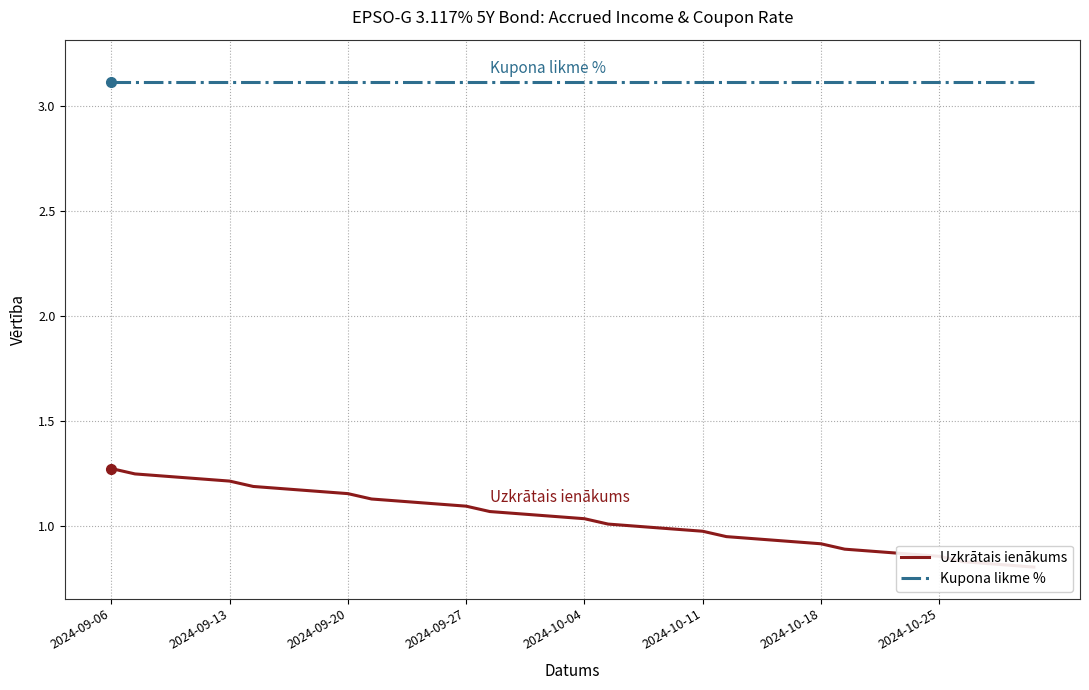

True or false: Uzkrātais ienākums has a value of 0.6 at 2024-09-27.

False